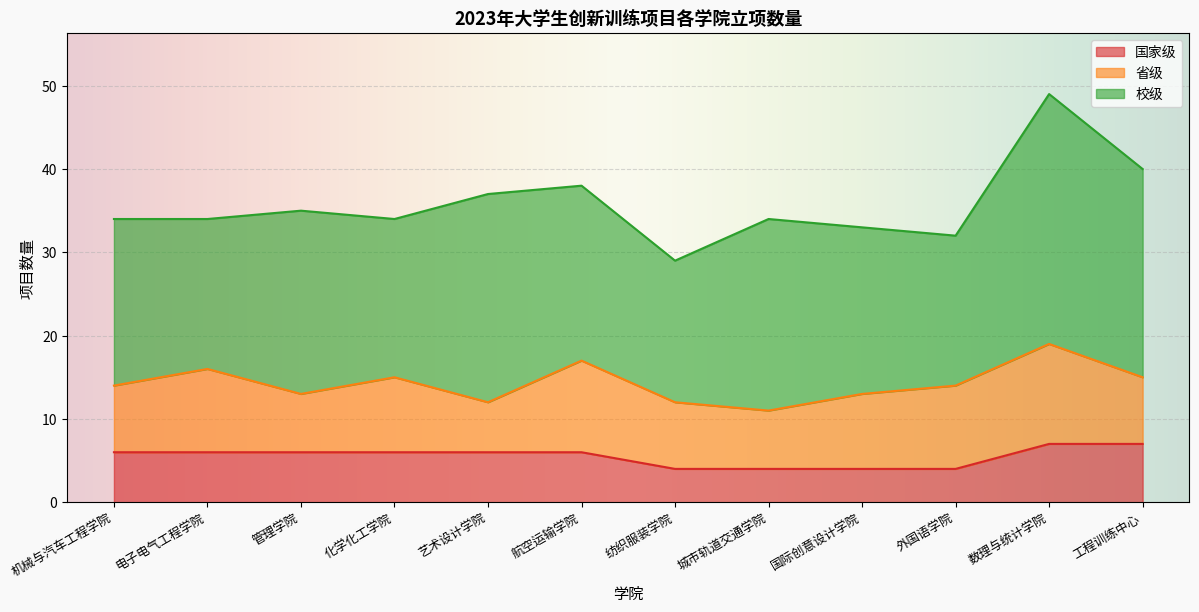

Between 管理学院 and 24, which is larger?

管理学院